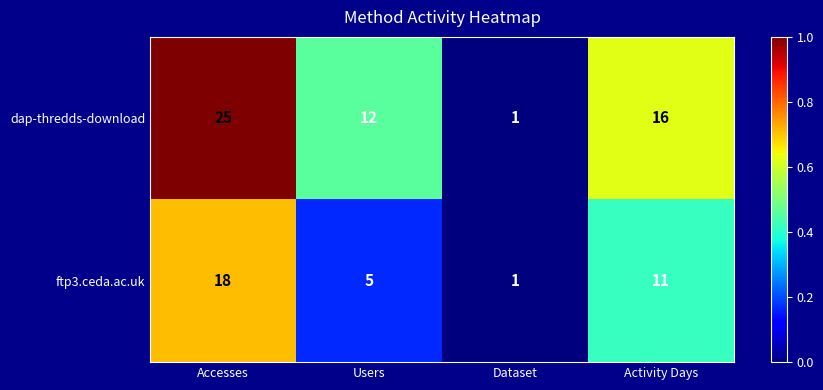

Count the ftp3.ceda.ac.uk values in the range 5 to 18.

3